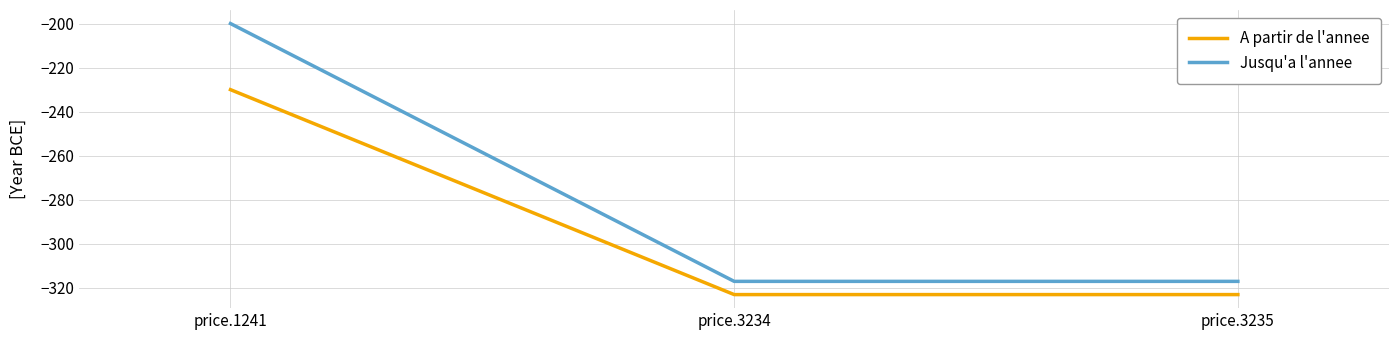

Does the chart display data point markers on the line(s)?

No